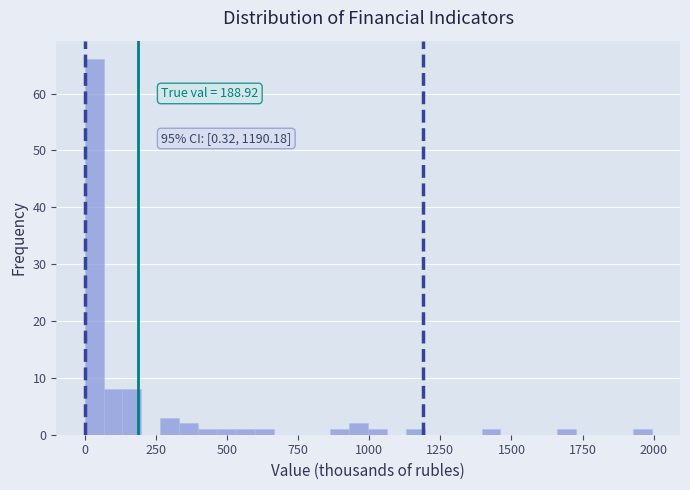

Read against the x-axis, roughly where is the centre of the tallest bar?

50